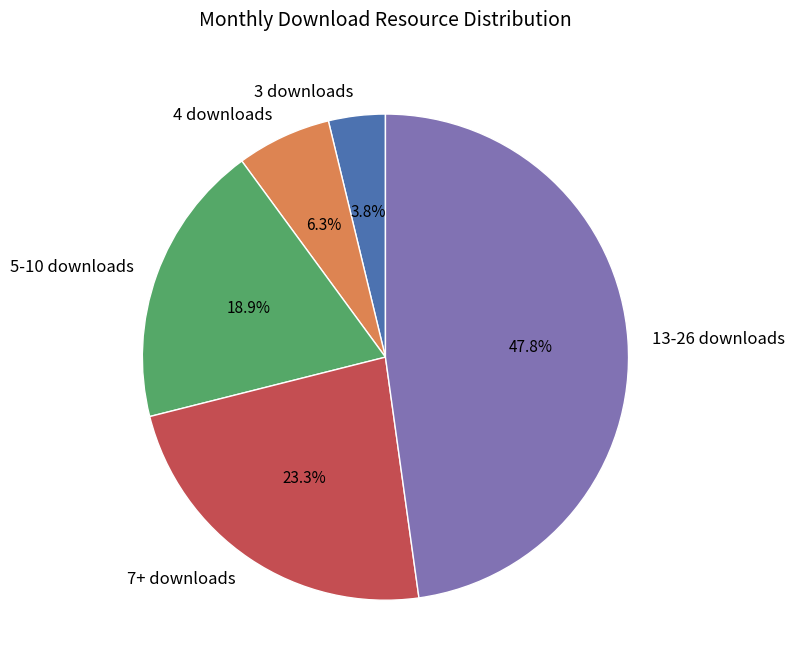

To the nearest percent, what is the average slice percentage?

20%